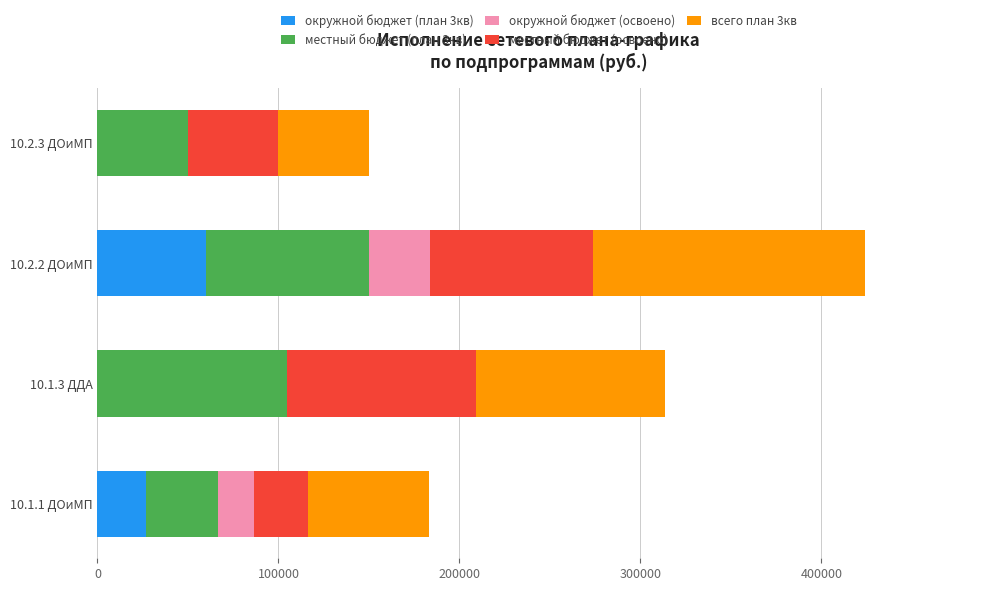

How many categories are shown in the chart?

4